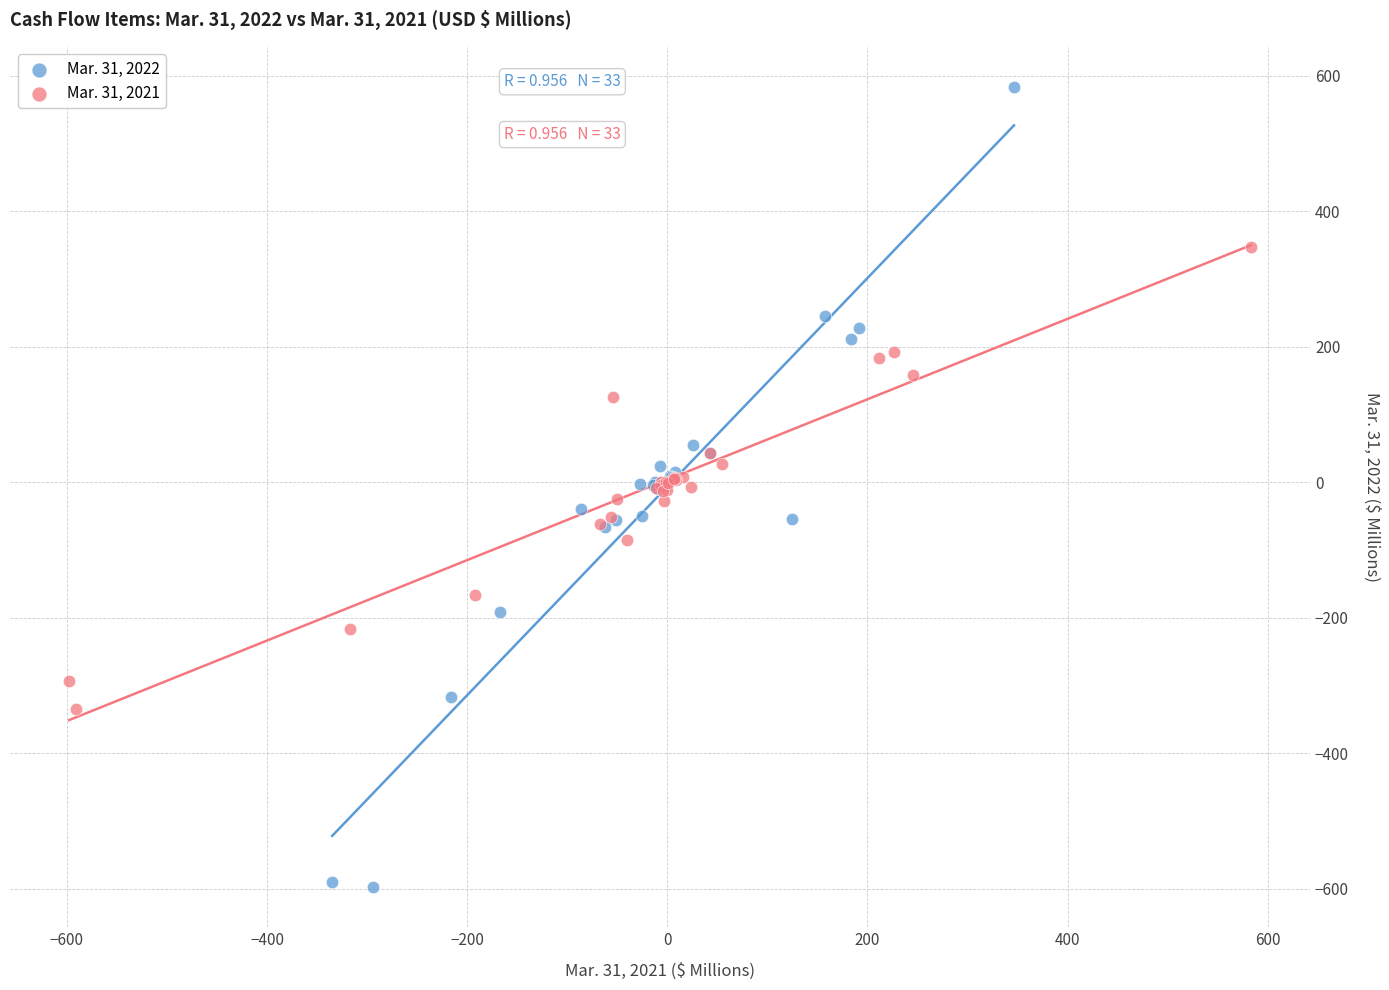

Which series contains the highest Y value?

Mar. 31, 2022